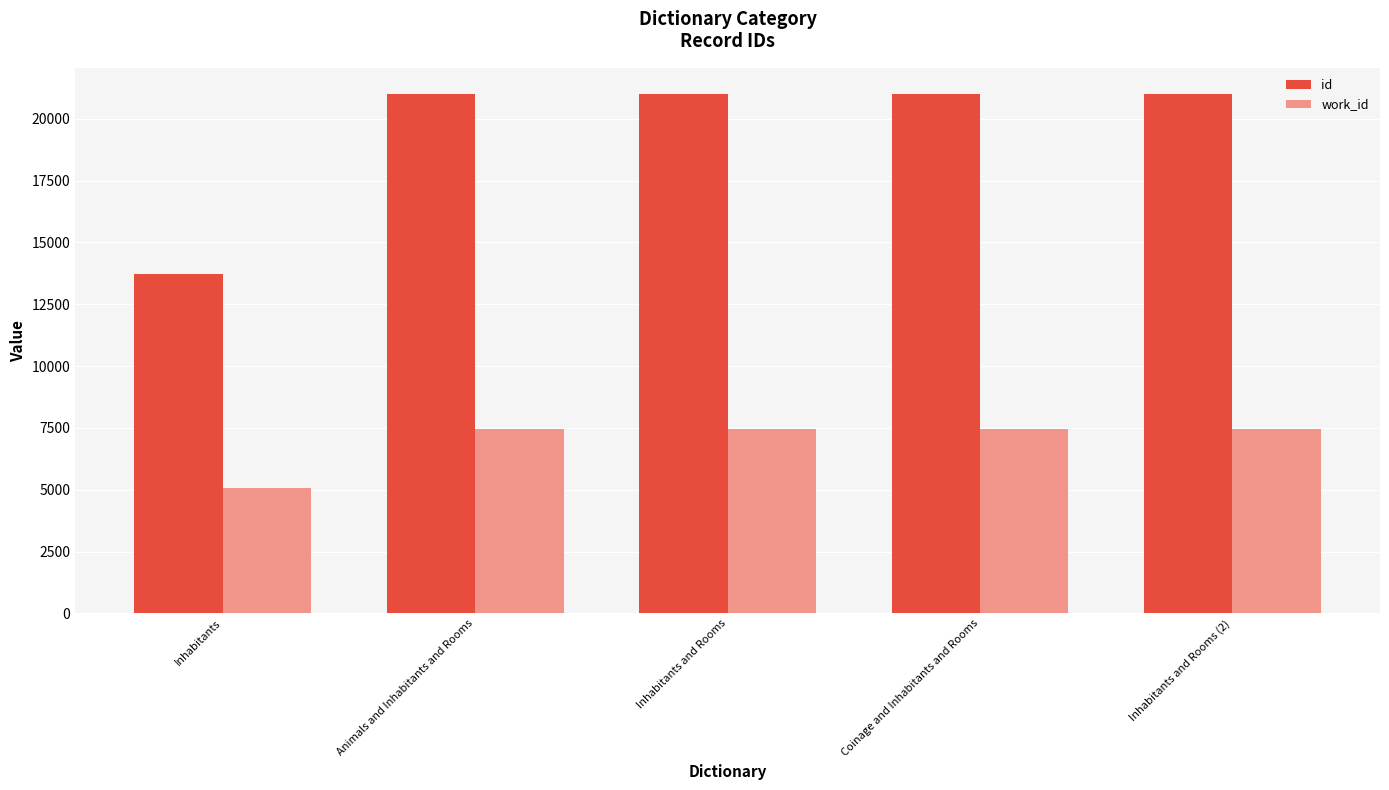

What are all the series names shown in the legend?

id, work_id